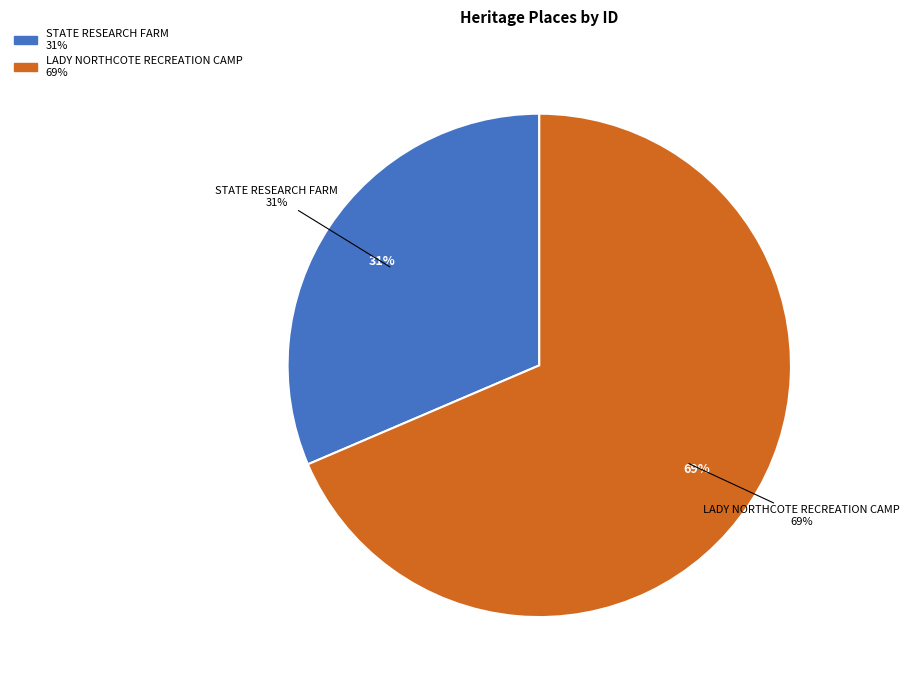

Rank the categories by value from highest to lowest.

LADY NORTHCOTE RECREATION CAMP, STATE RESEARCH FARM